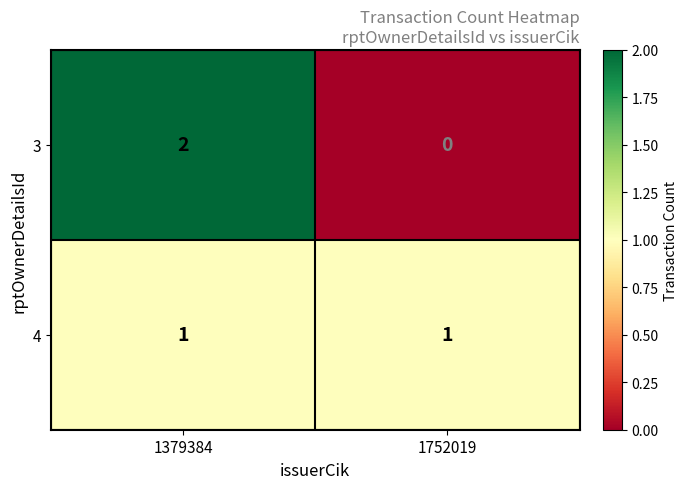

Reading left to right, transcribe all the data shown in this chart.

3: 1379384=2	1752019=0
4: 1379384=1	1752019=1